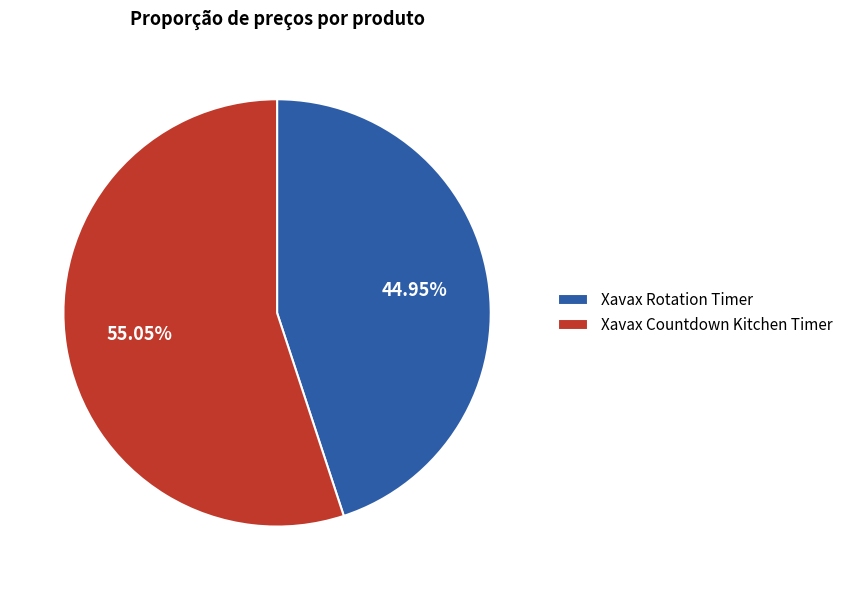

Combined, do Xavax Rotation Timer and Xavax Countdown Kitchen Timer account for over 50%?

Yes